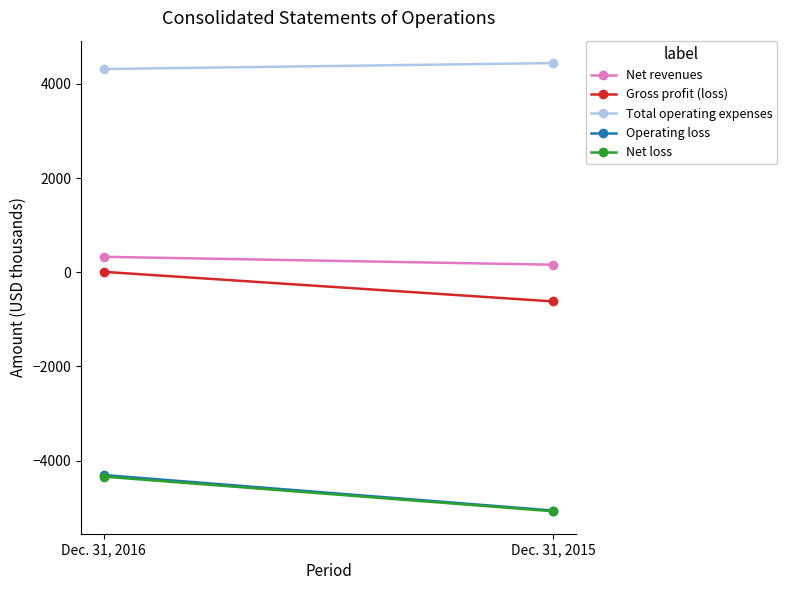

Which has a higher value, Dec. 31, 2016 or Dec. 31, 2015?

Dec. 31, 2016